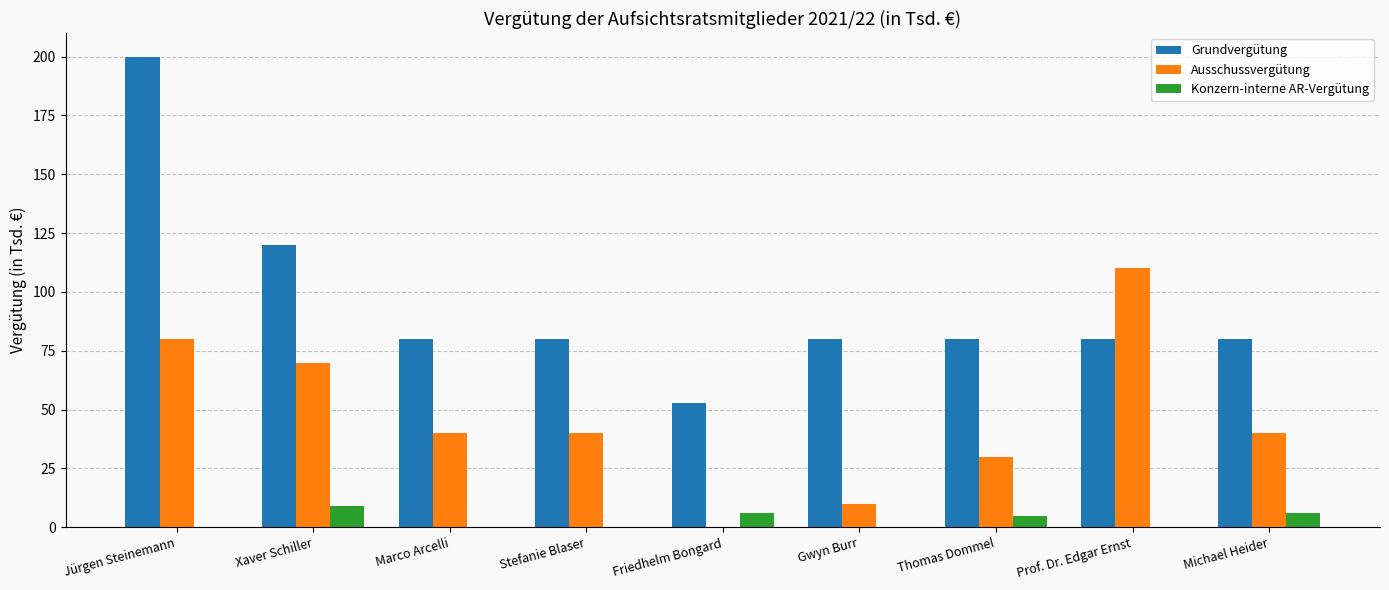

At which category is the sum across all series the highest?

Jürgen Steinemann